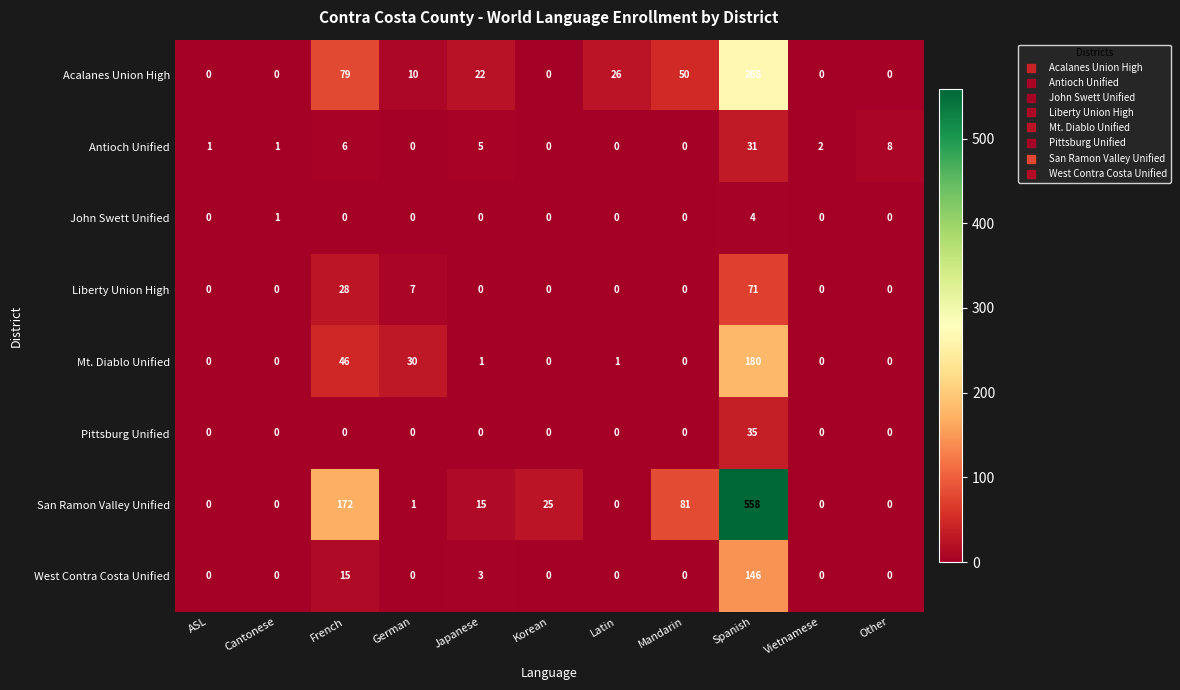

Which series has the largest total across all categories?

San Ramon Valley Unified